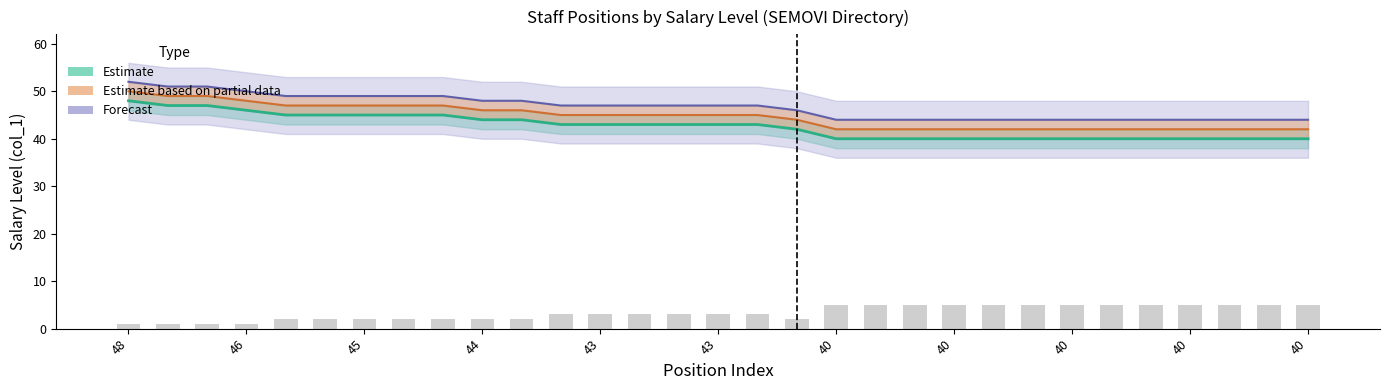

What is the minimum value for Forecast?

44